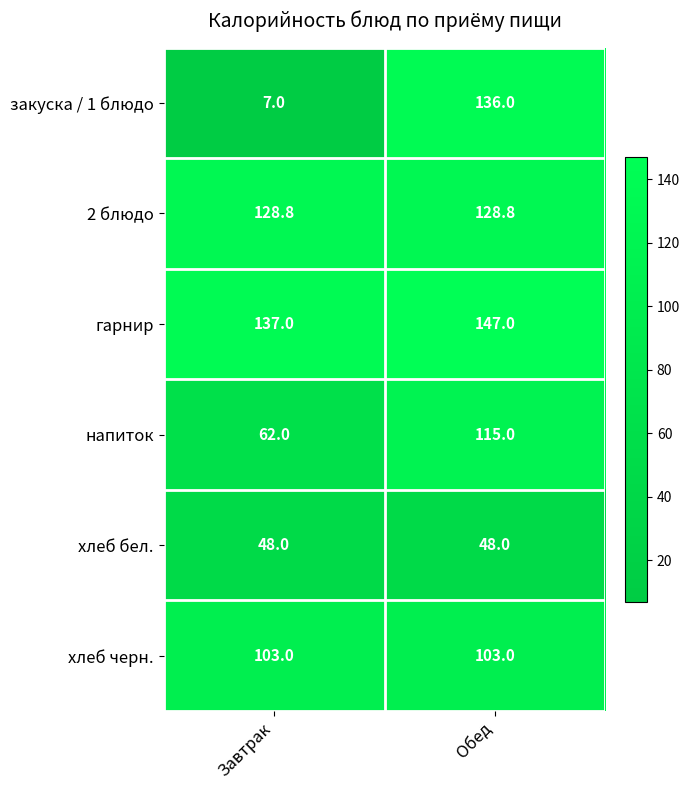

What is the total value across all series at Завтрак?

485.8